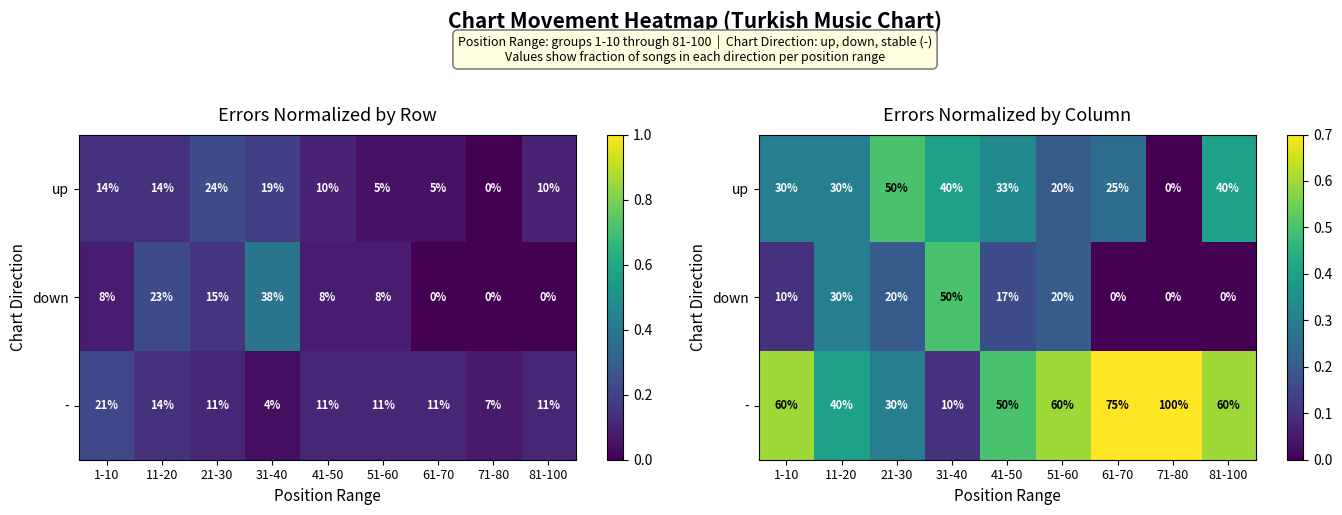

Is the value of down at 81-100 greater than the value of up at 31-40?

No